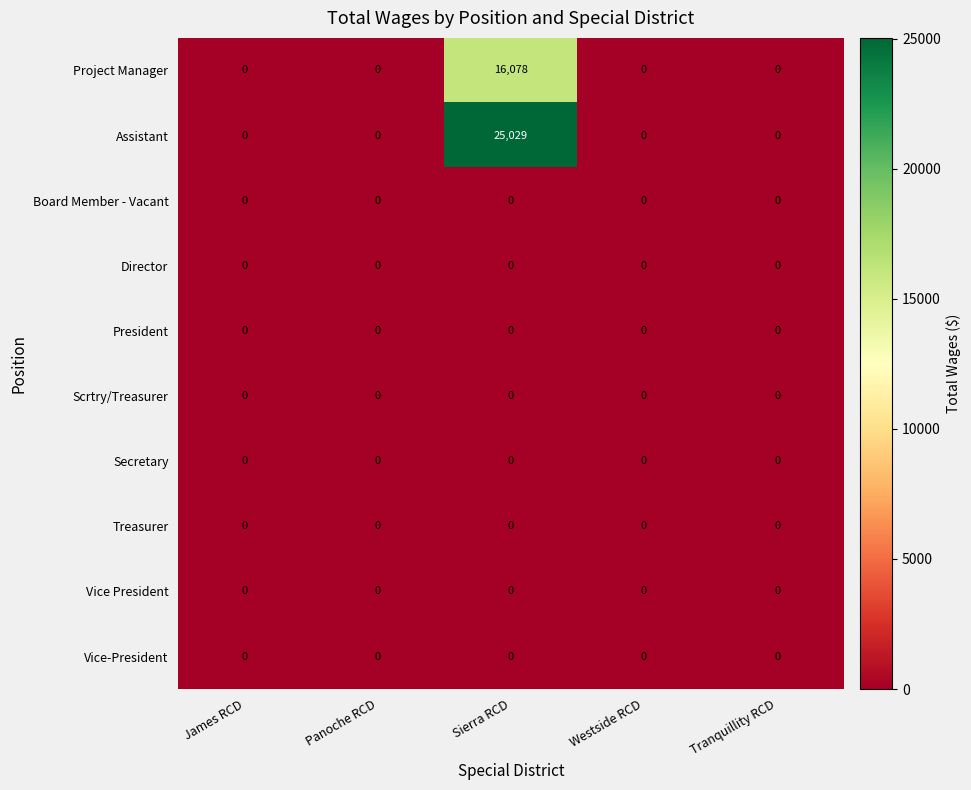

At which category does the chart reach its peak across all series?

Sierra RCD